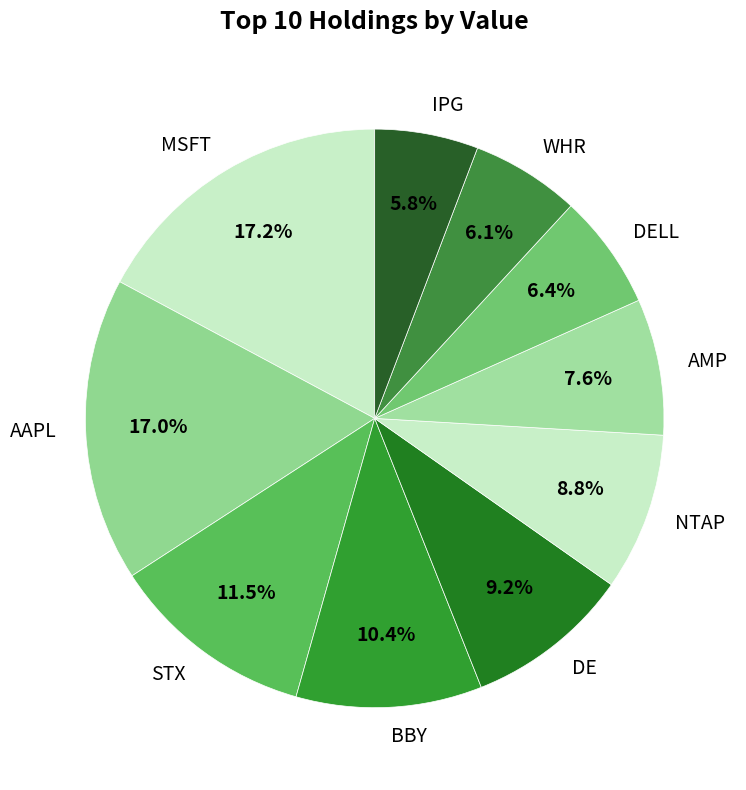

To the nearest percent, what is the difference between the DELL and STX slice percentages?

5%